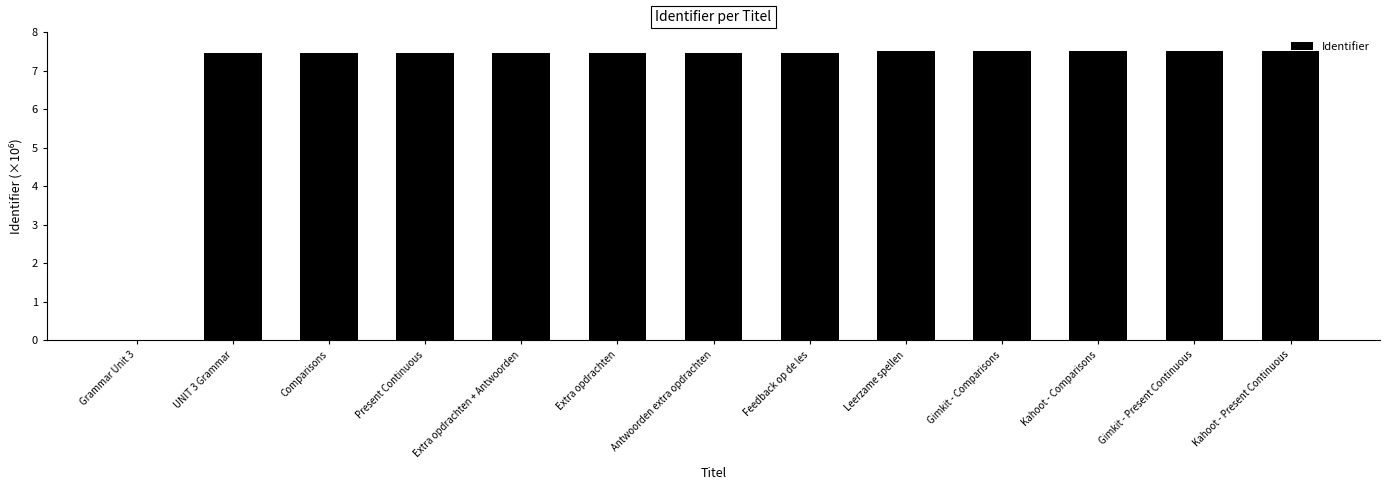

The value at Present Continuous is 10.9. True or false?

False